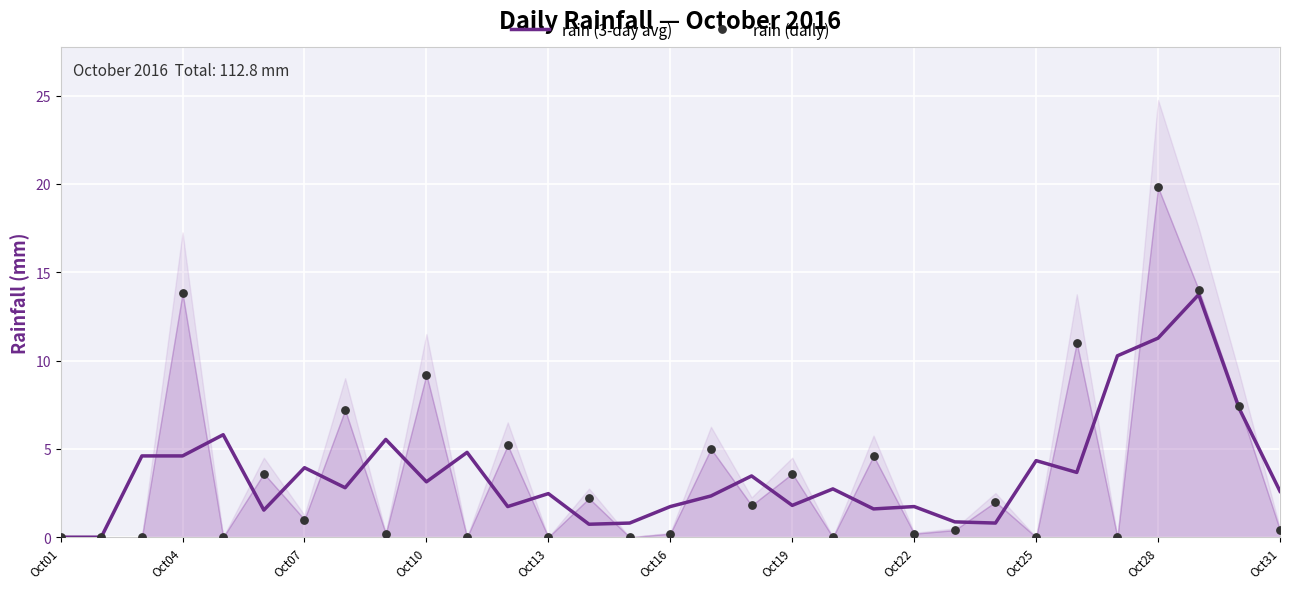

What is the highest value of the rain (3-day avg) series?

13.7